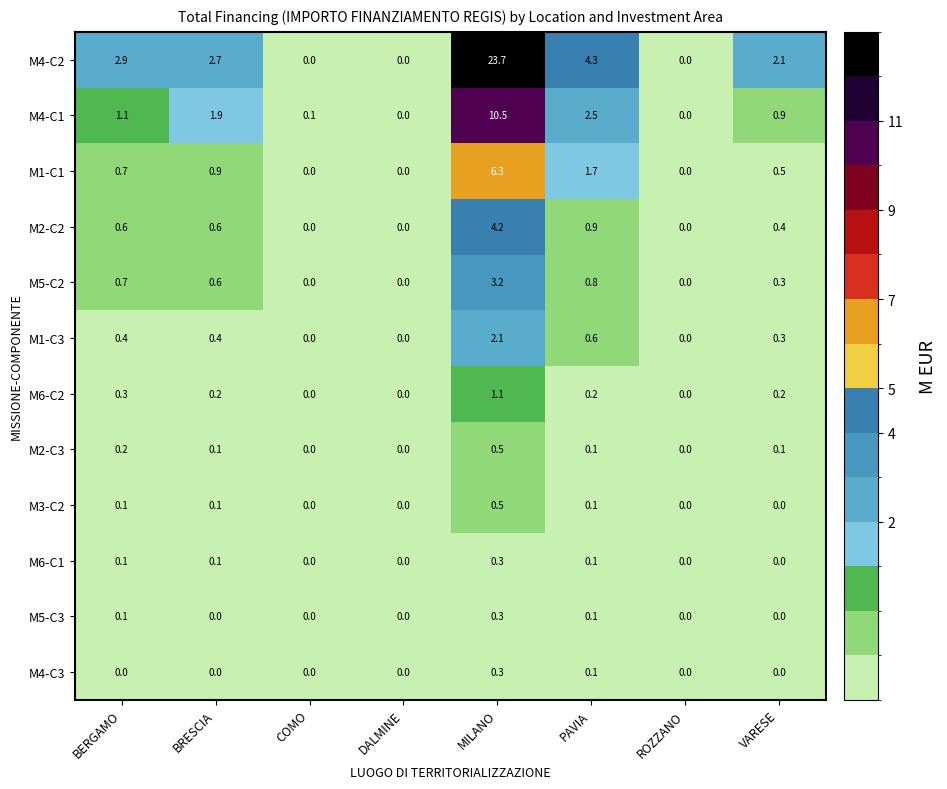

Which series has the largest total across all categories?

M4-C2